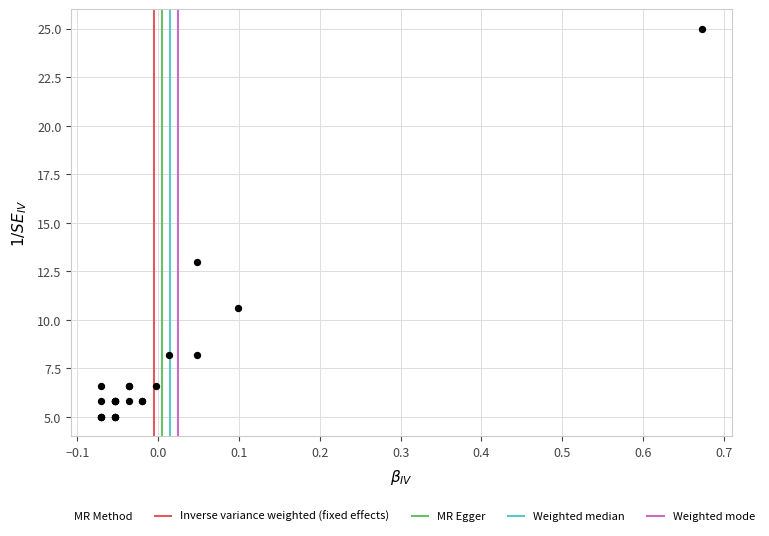

What Y value in the scatter plot is closest to 14?

13.0